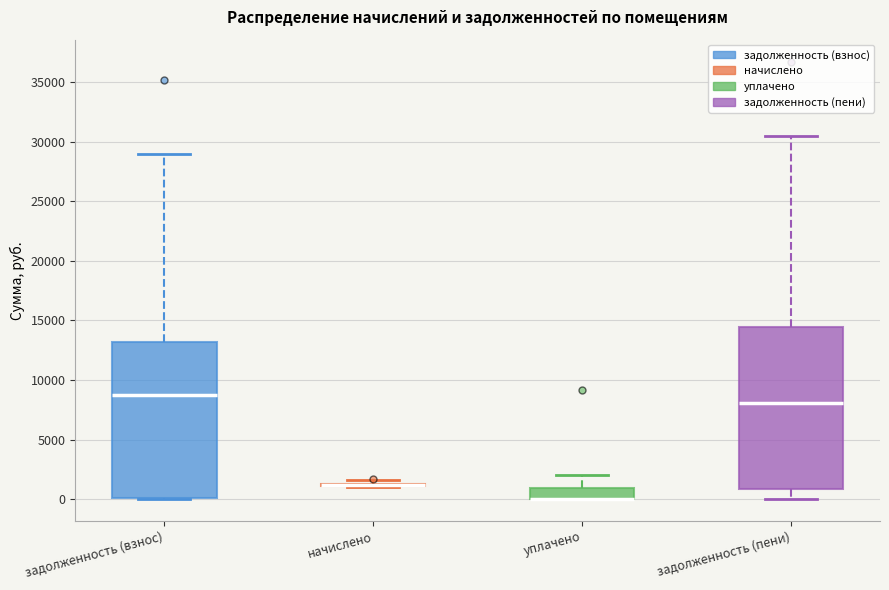

Where does the upper whisker of the box for задолженность (взнос) end on the y-axis? The values are not printed on the chart, so give them approximately, as read against the axis.

29000